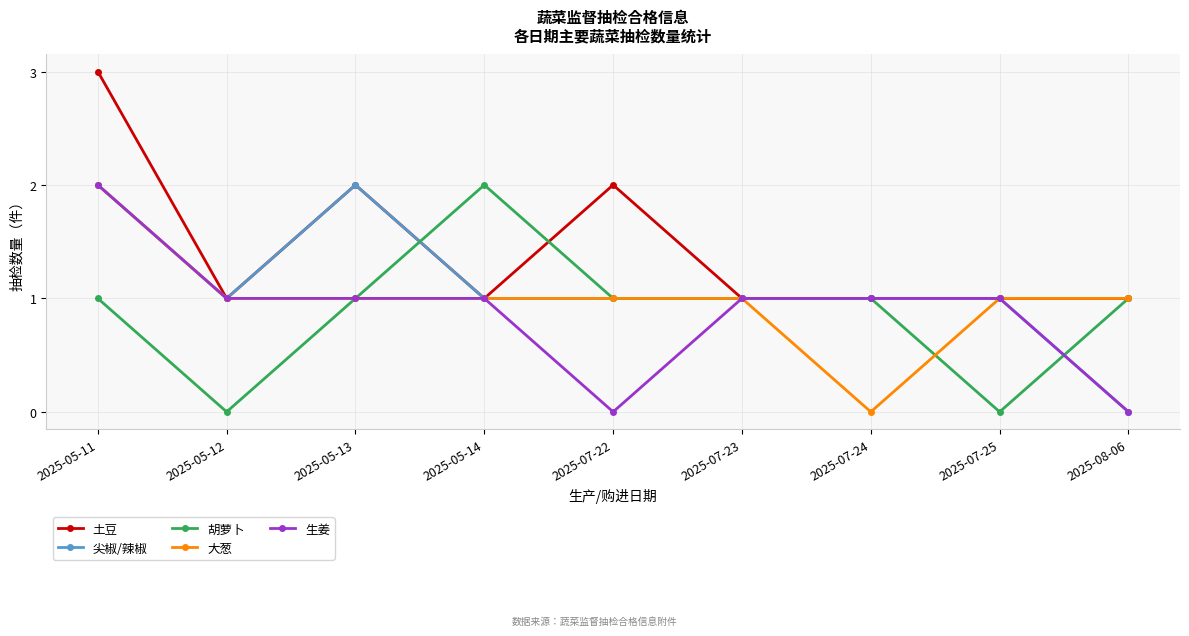

At which category is the sum across all series the highest?

2025-05-11